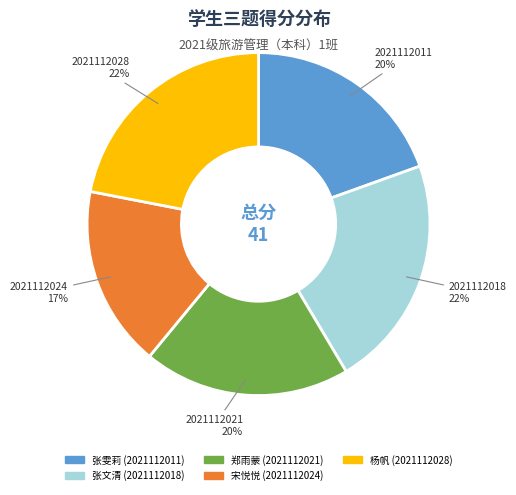

Is there any slice that represents more than half of the pie?

No